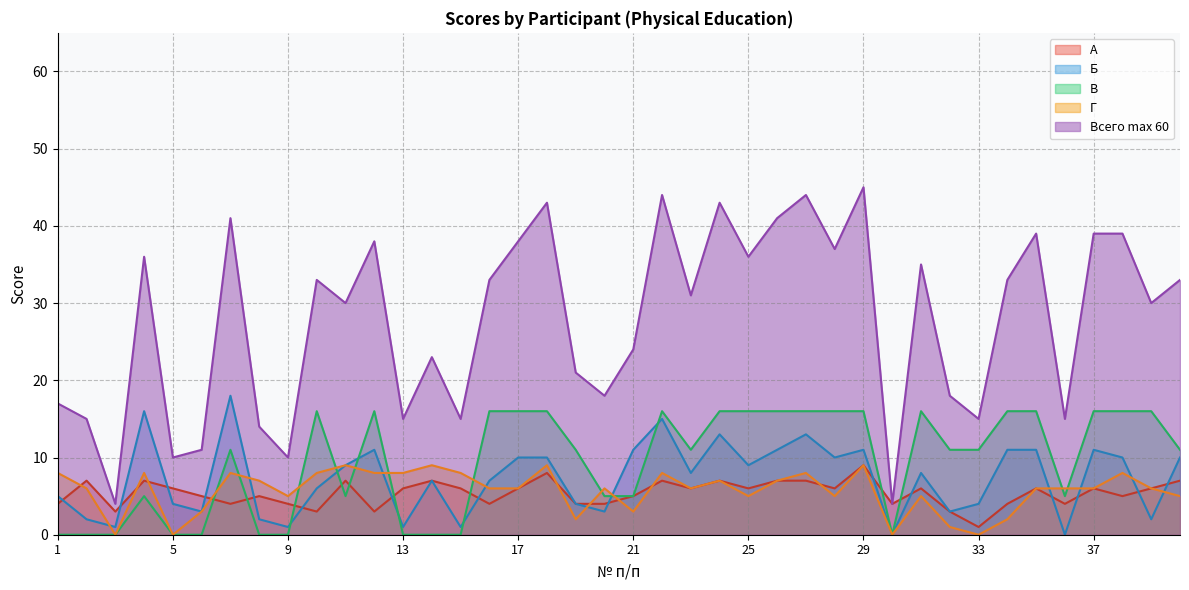

Does the chart have visible grid lines?

Yes